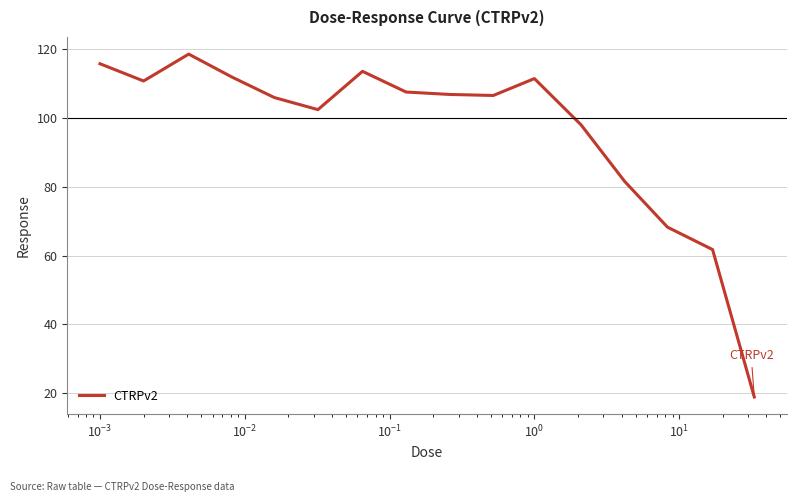

What is the difference between the maximum and minimum values?

99.4